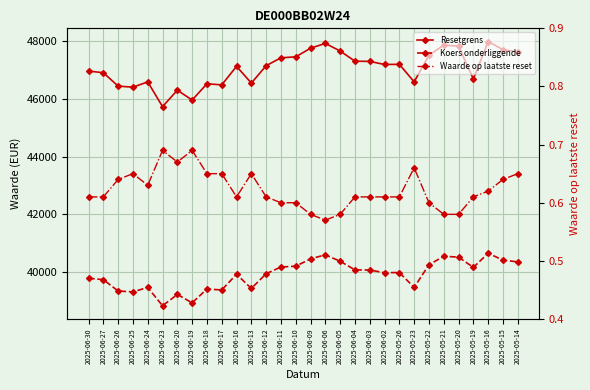

What is the minimum value shown in the chart?

0.6